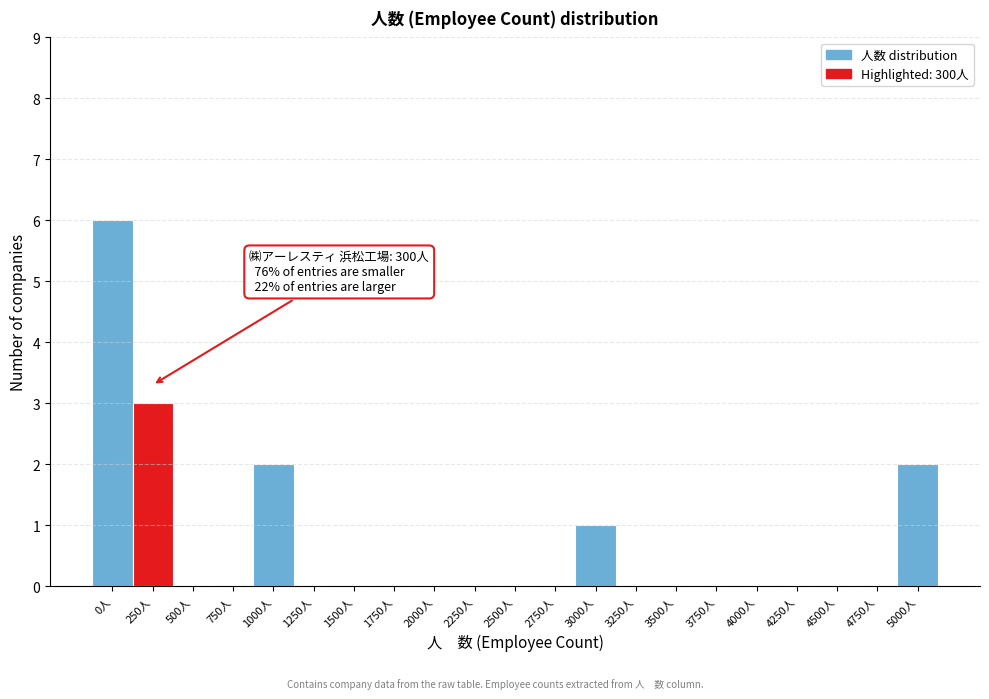

Reading right to left, extract all data points from this chart.

5000人=2	4750人=0	4500人=0	4250人=0	4000人=0	3750人=0	3500人=0	3250人=0	3000人=1	2750人=0	2500人=0	2250人=0	2000人=0	1750人=0	1500人=0	1250人=0	1000人=2	750人=0	500人=0	250人=3	0人=6